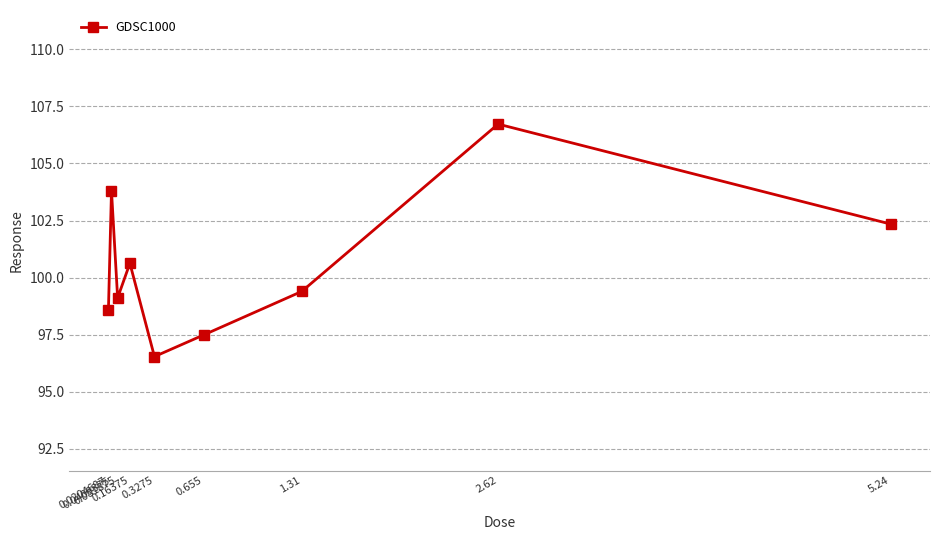

Where does the data first go above 99?

0.0409375